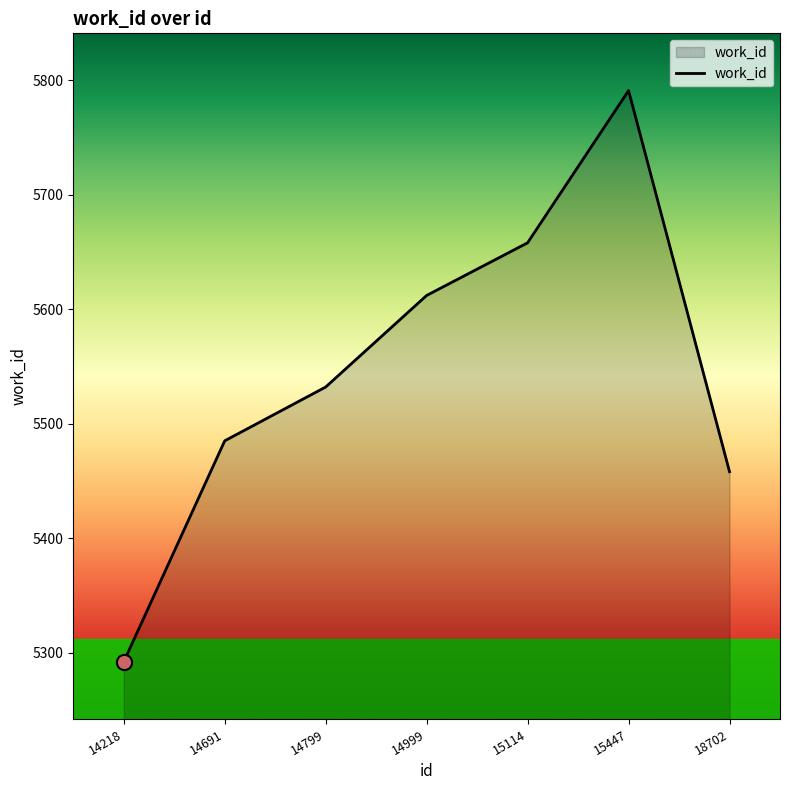

What is the ratio of the value at 14799 to the value at 18702?

1.0